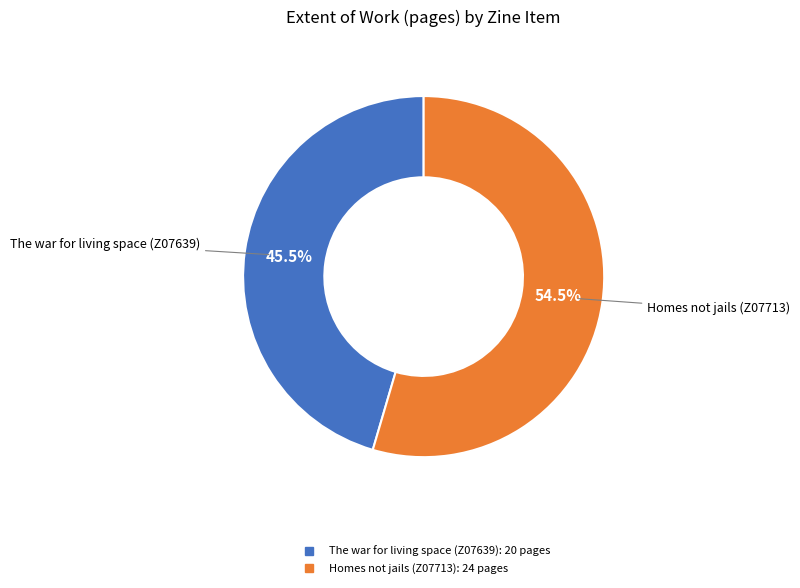

Rank the categories by value from highest to lowest.

Homes not jails (Z07713), The war for living space (Z07639)